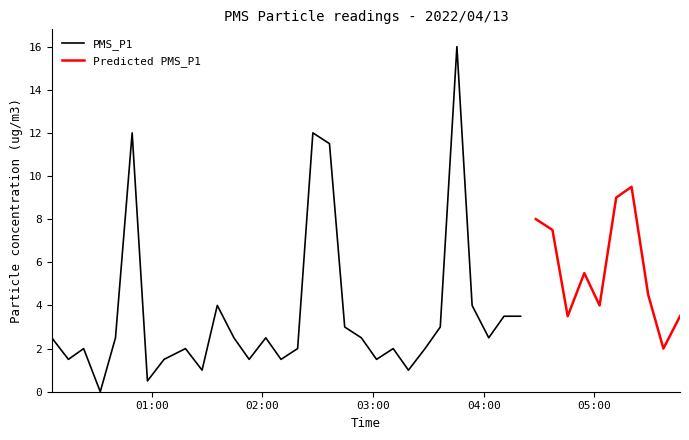

True or false: PMS_P2 and PMS_P1 cross at least once.

False